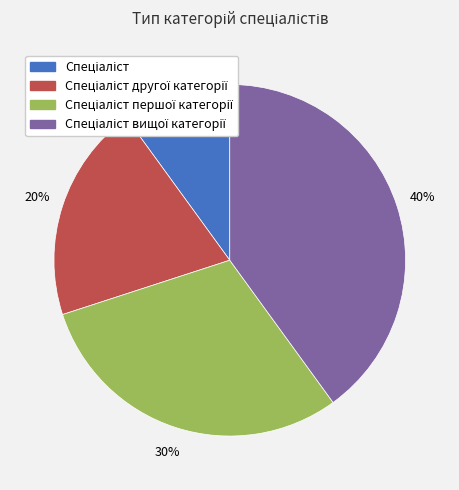

Count the number of slices in the pie.

4